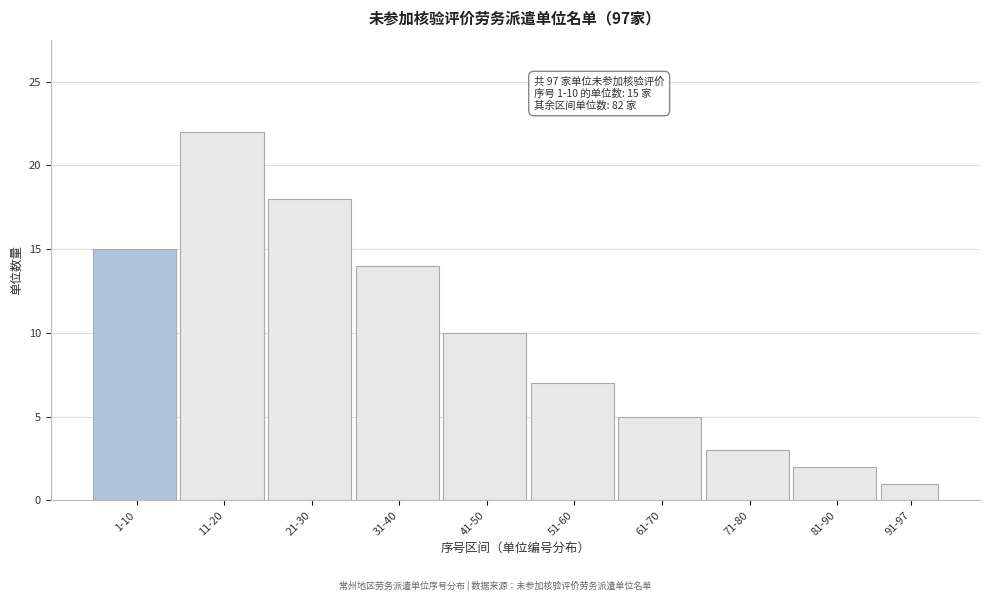

Reading right to left, list all the values displayed in this chart.

1	2	3	5	7	10	14	18	22	15